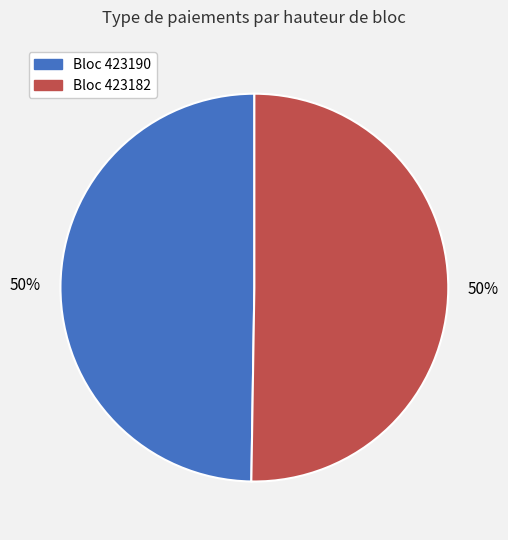

To the nearest percent, what is the average slice percentage?

50%